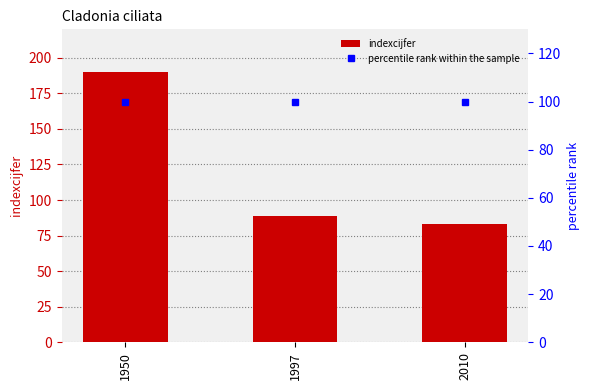

At which category does the chart reach its minimum across all series?

2010